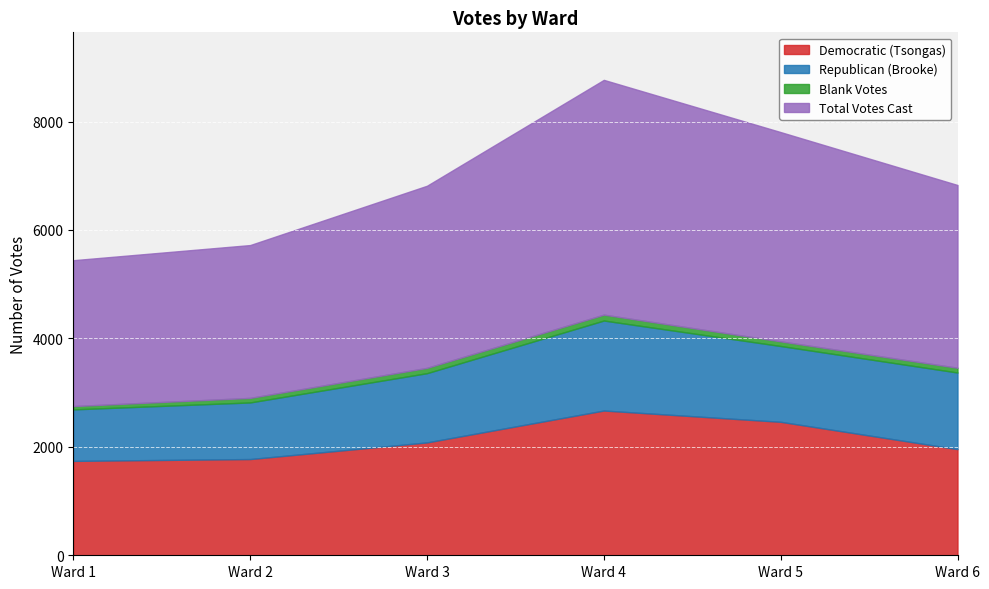

Is the value of Total Votes Cast at Ward 6 greater than the value of Democratic (Tsongas) at Ward 3?

Yes